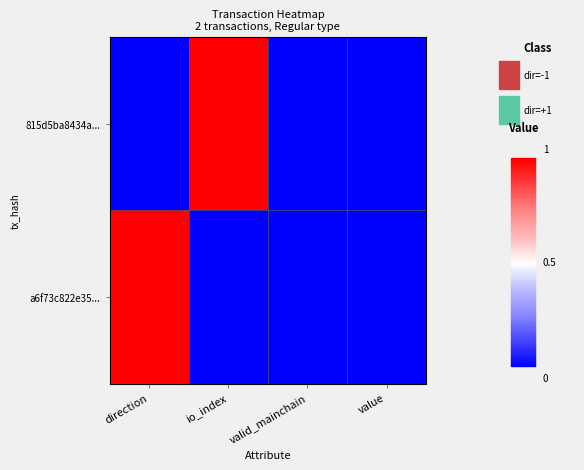

Which series changed the most between io_index and valid_mainchain?

815d5ba8434a...